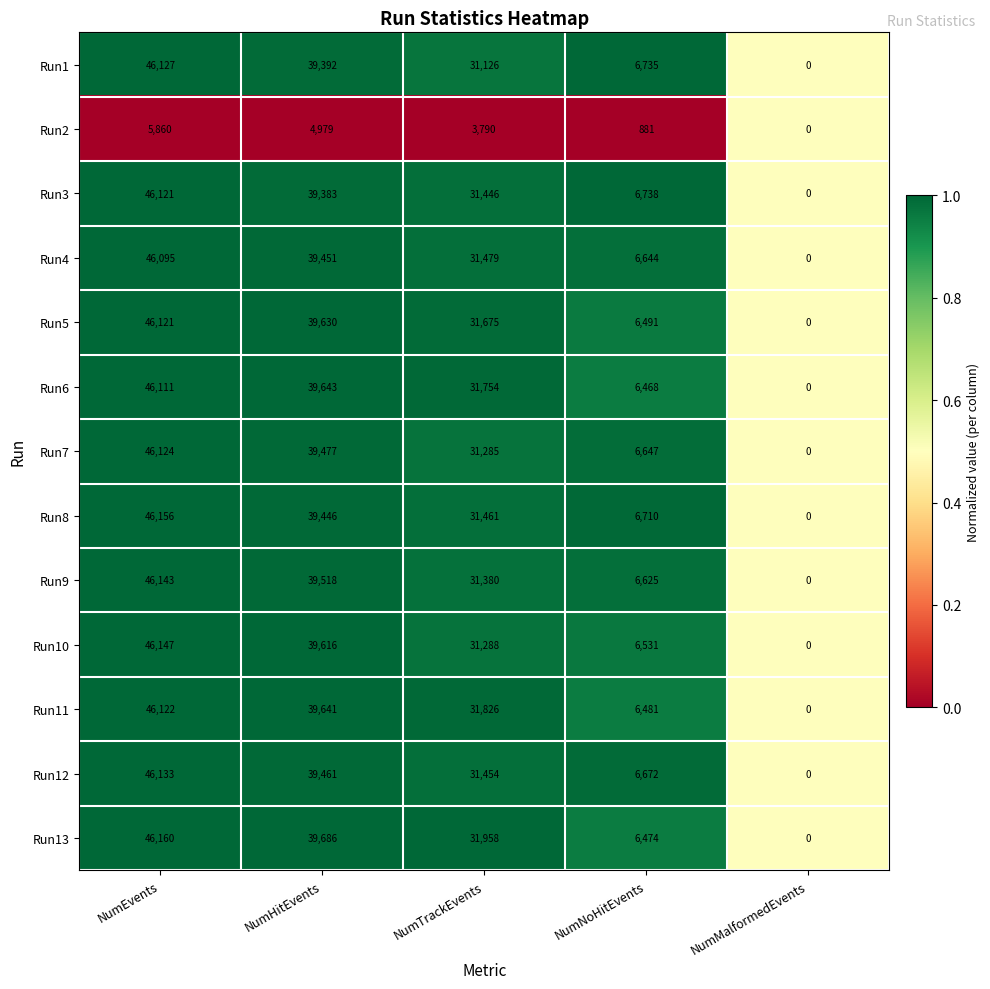

What is the maximum value for Run13?

46160